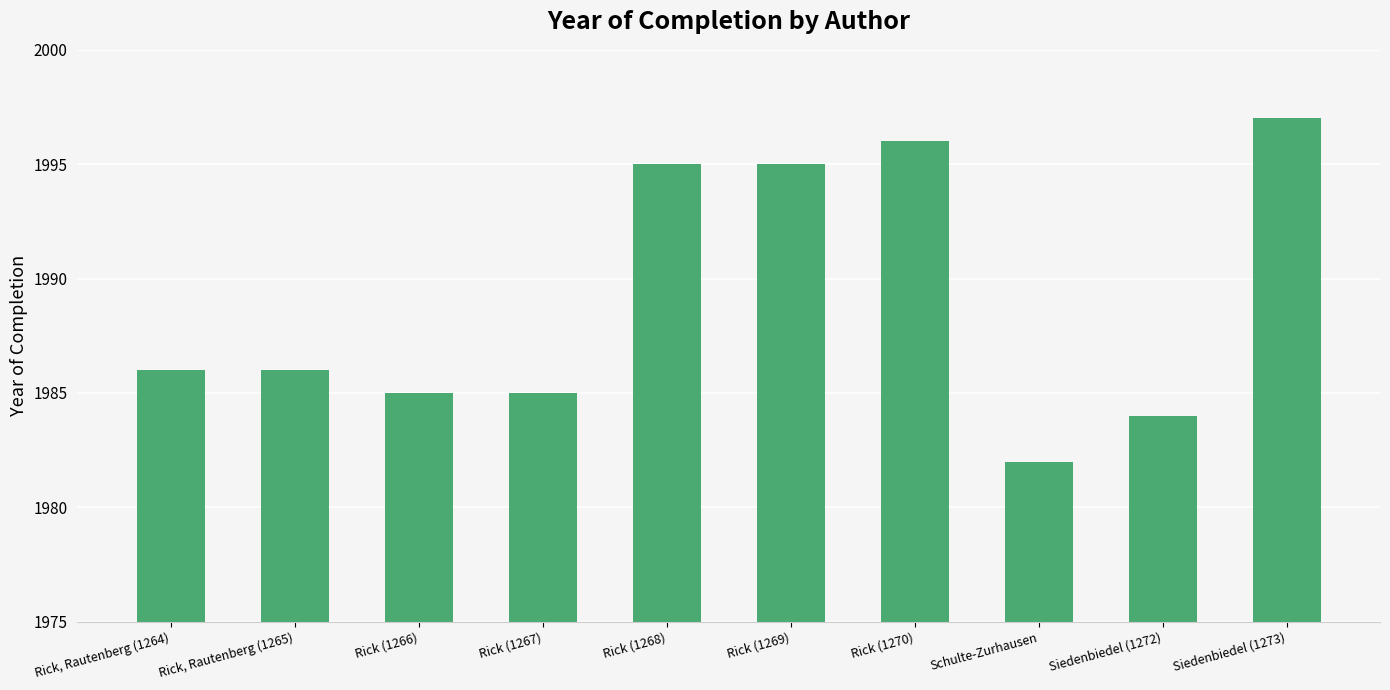

What is the greatest value displayed?

1997